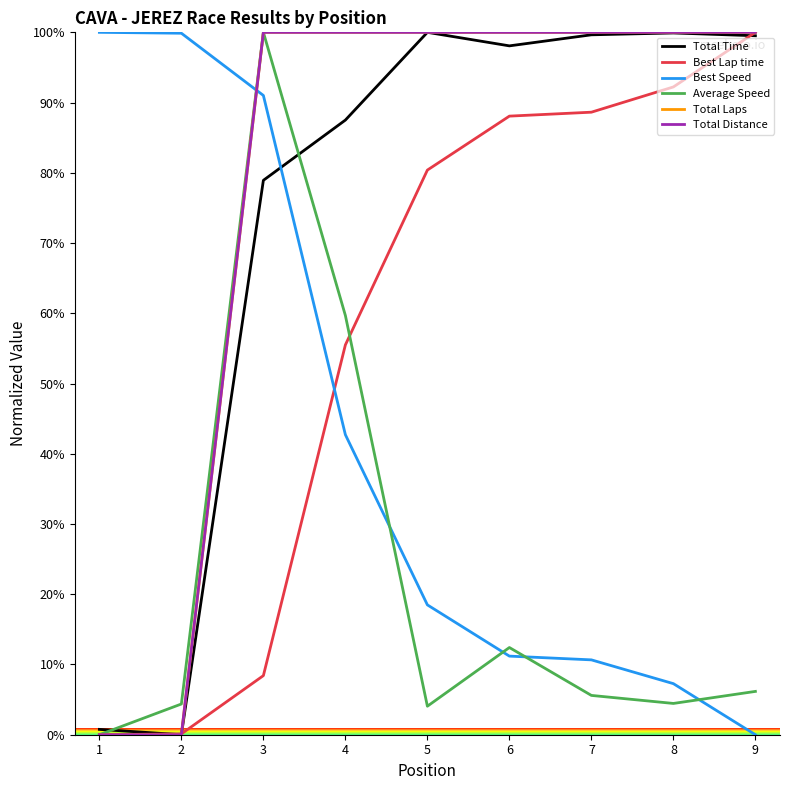

Does the chart display data point markers on the line(s)?

No